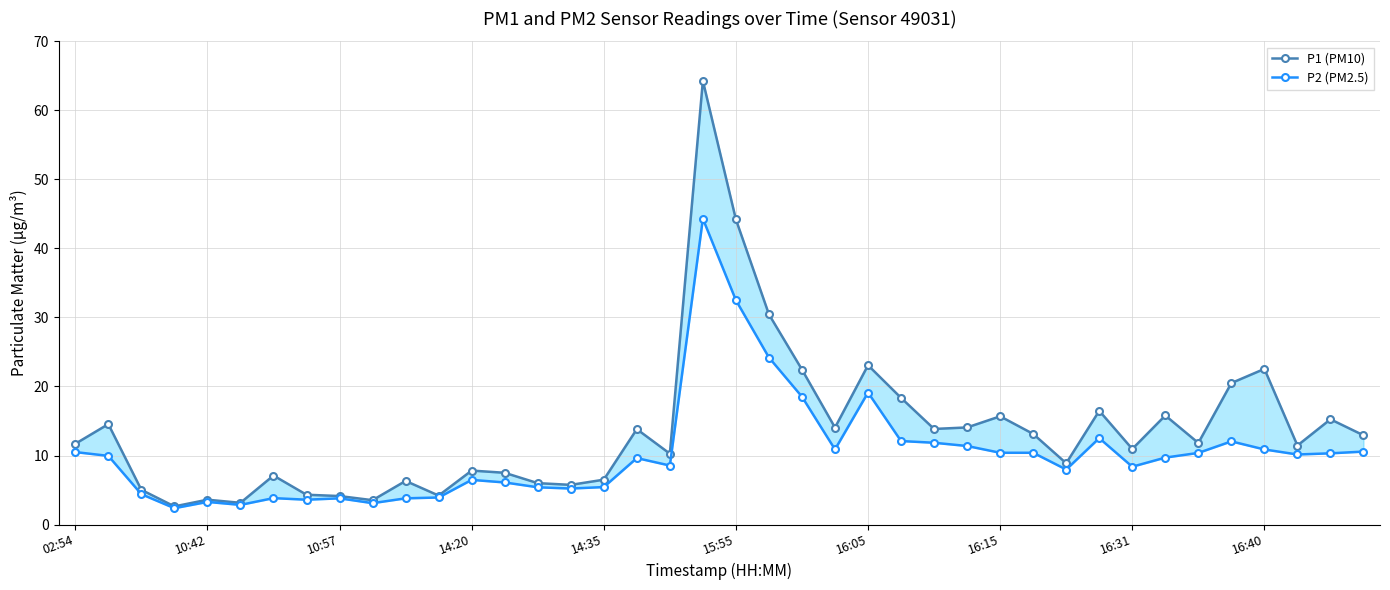

Where is P2 (PM2.5) nearest to the value 23?

21